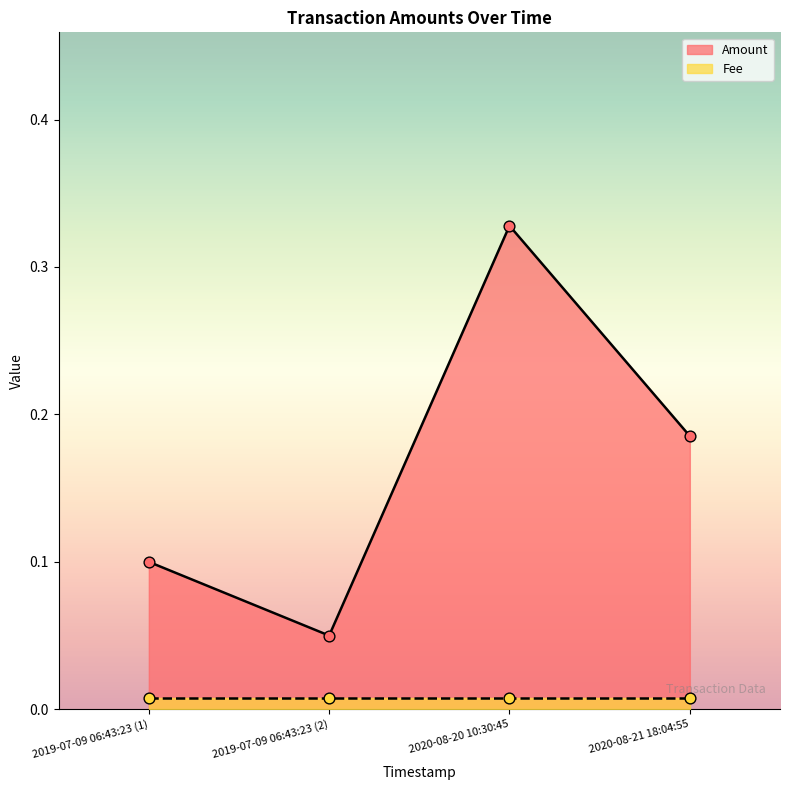

What is the total value across all series at 2019-07-09 06:43:23 (1)?

0.1